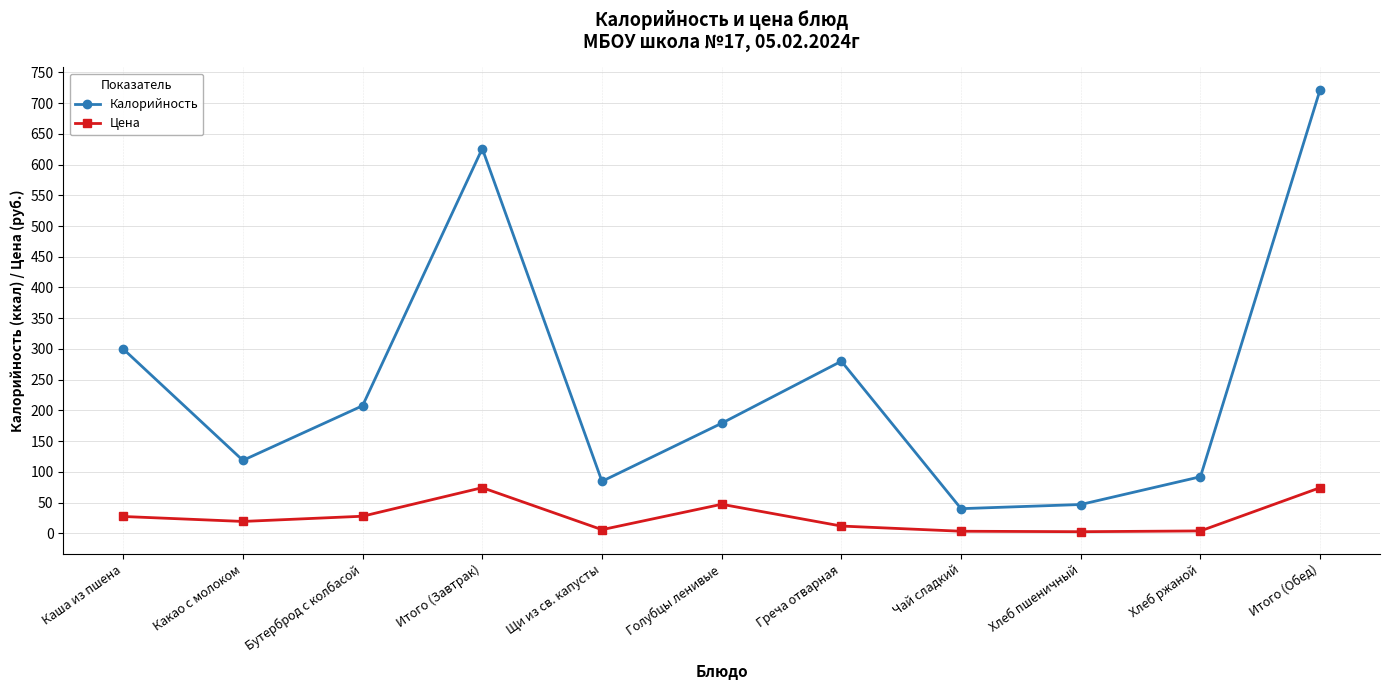

The value of Калорийность at Каша из пшена is 300.0. True or false?

True